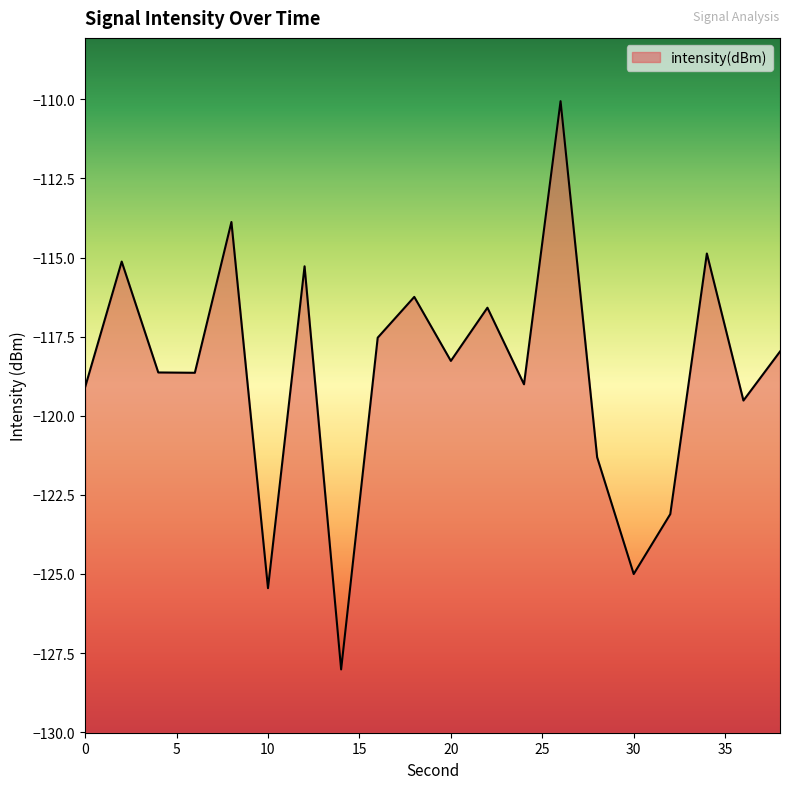

What is the average value?

-118.7